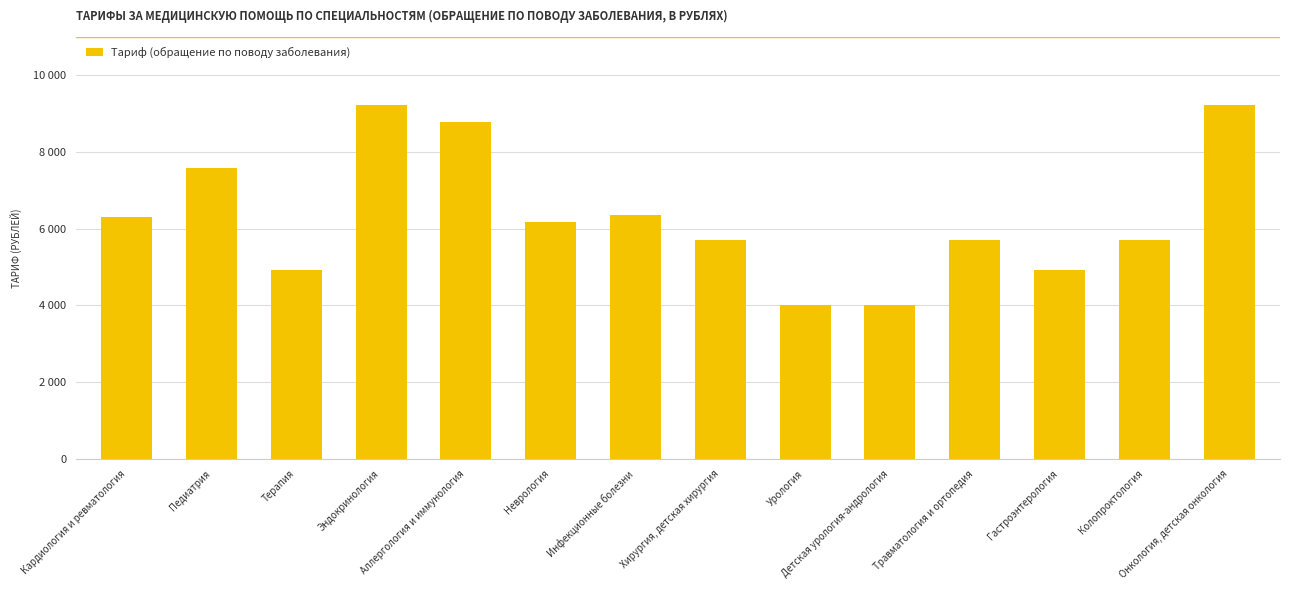

What is the label of the 11th bar from the left?

Травматология и ортопедия